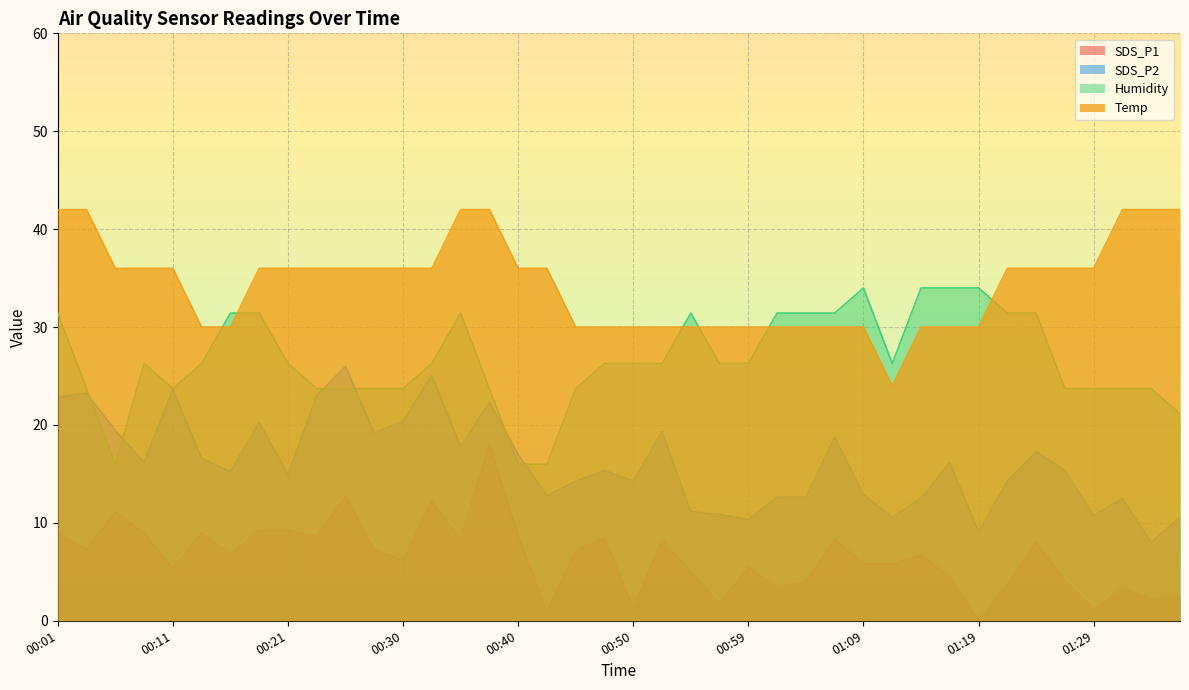

What is the difference between the highest and lowest values at 00:06?

24.9